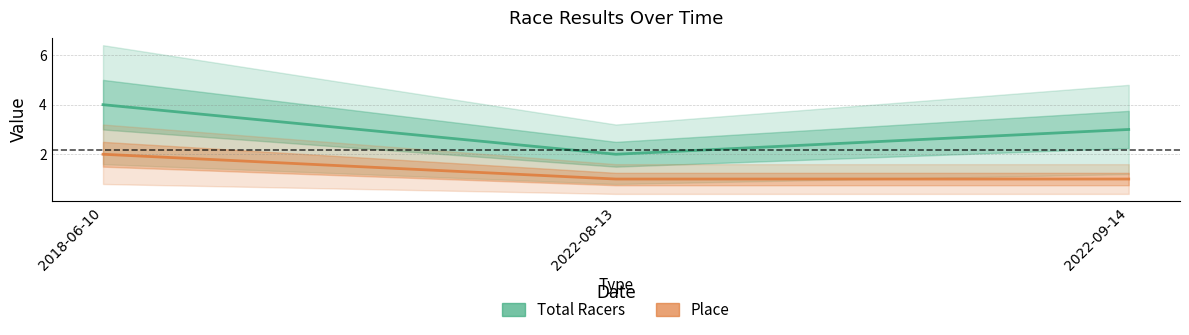

The value of Place at 2018-06-10 is 1. True or false?

False